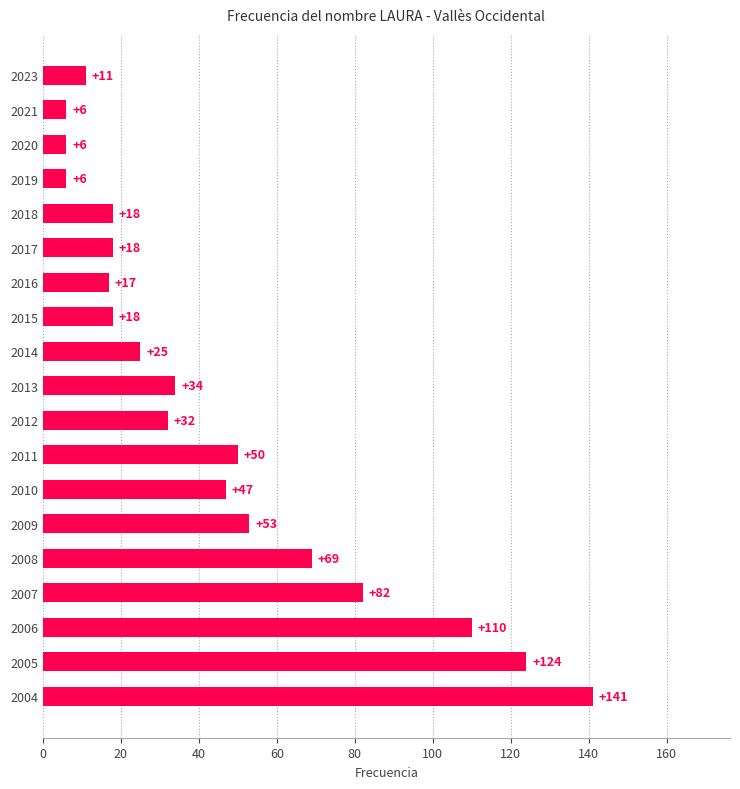

What is the maximum value shown in the chart?

141